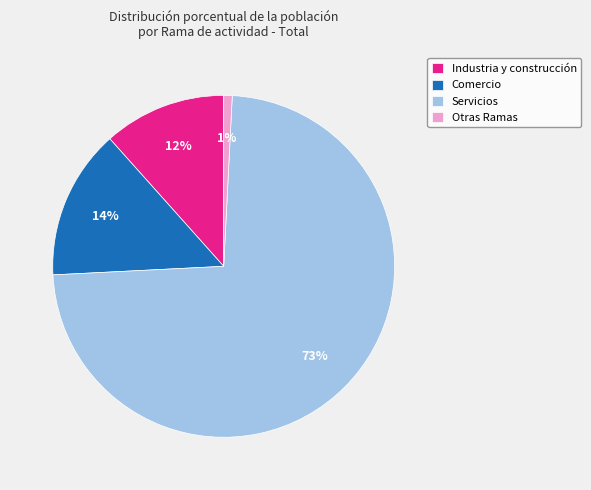

Between Industria y construcción and Servicios, which is larger?

Servicios